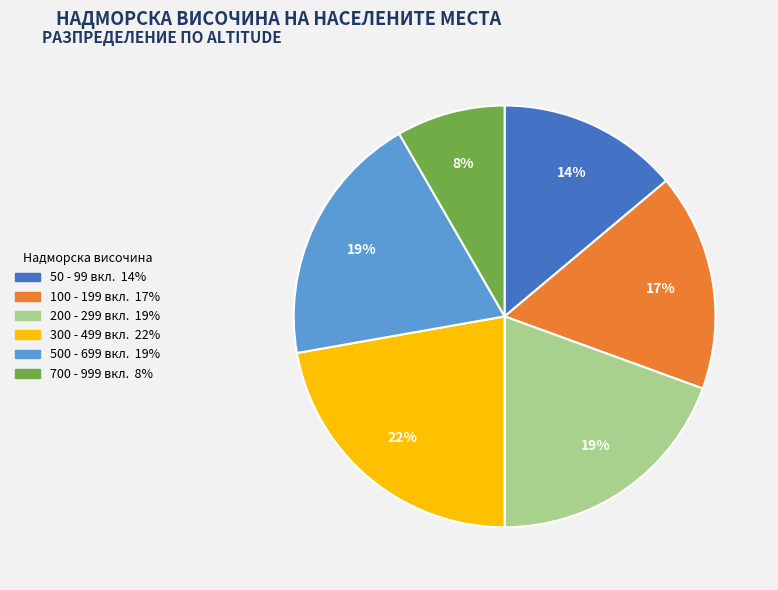

What is the ratio of the value at 700 - 999 вкл. to the value at 300 - 499 вкл.?

0.4